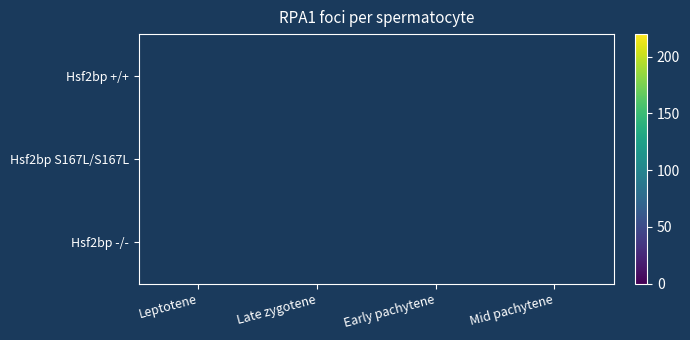

Rank the series by their average value, from lowest to highest.

Hsf2bp -/-, Hsf2bp +/+, Hsf2bp S167L/S167L